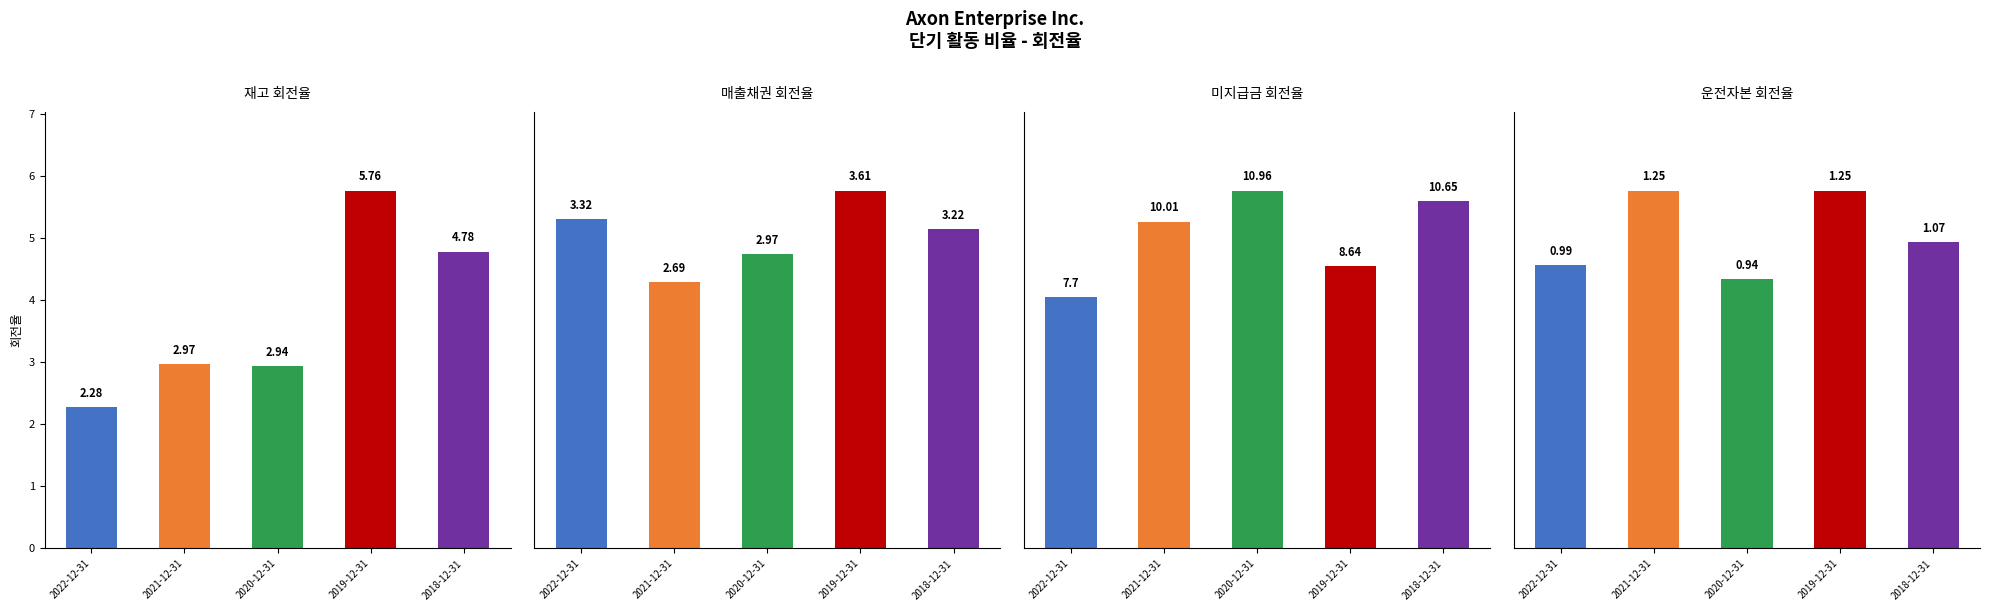

Which series has the largest range (max minus min)?

재고 회전율